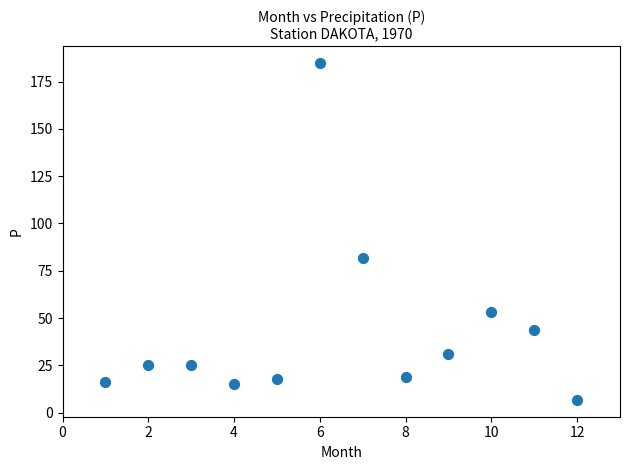

What is the range of Y values (max minus min)?

178.1